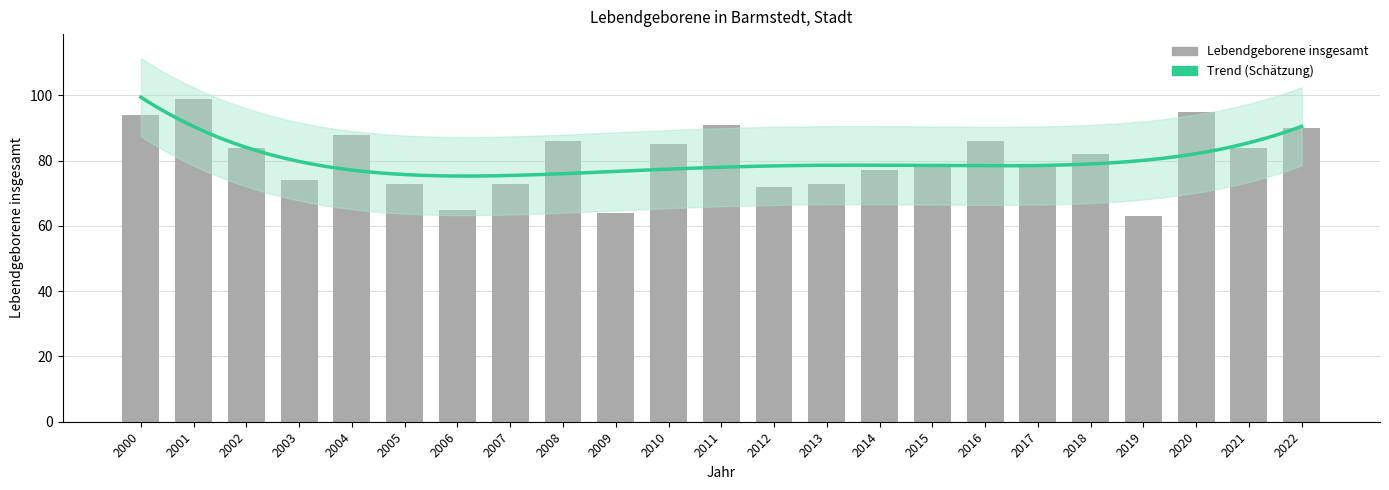

Reading left to right, what are all the values shown in this chart?

94	99	84	74	88	73	65	73	86	64	85	91	72	73	77	78	86	78	82	63	95	84	90